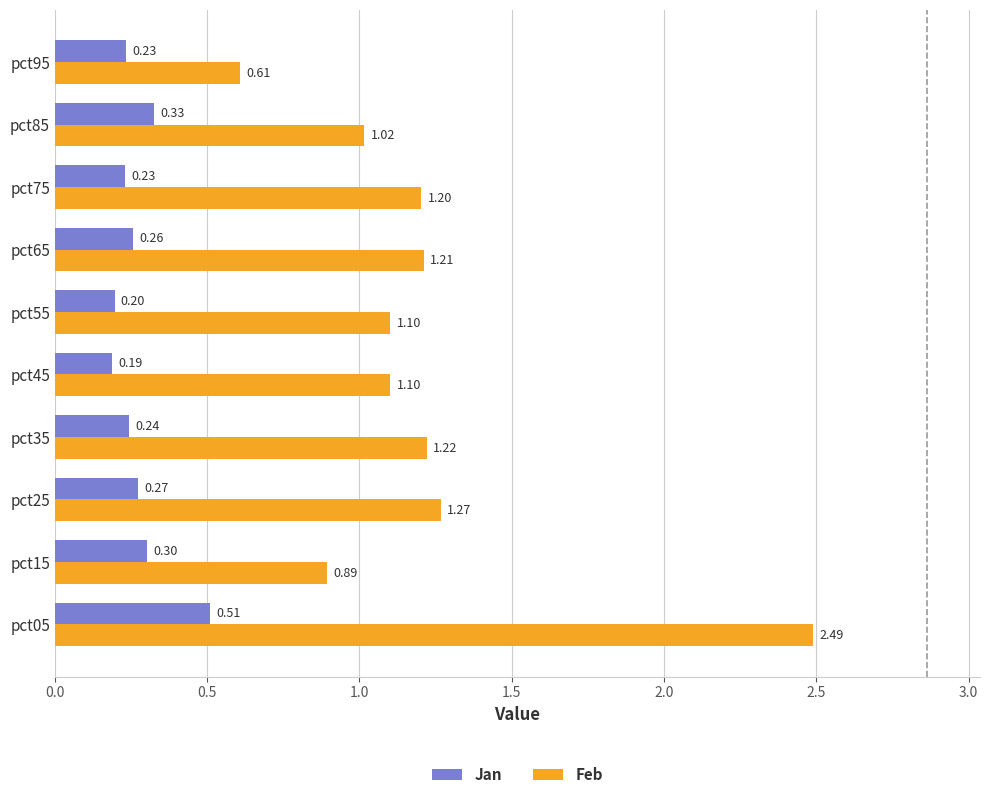

What are all the series names shown in the legend?

Jan, Feb